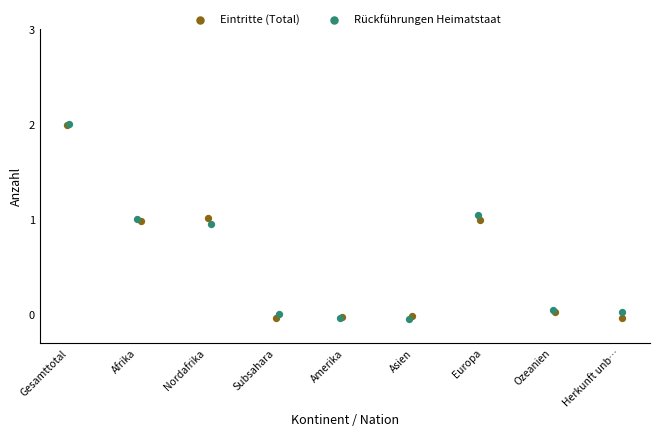

What are all the series names shown in the legend?

Eintritte (Total), Rückführungen Heimatstaat